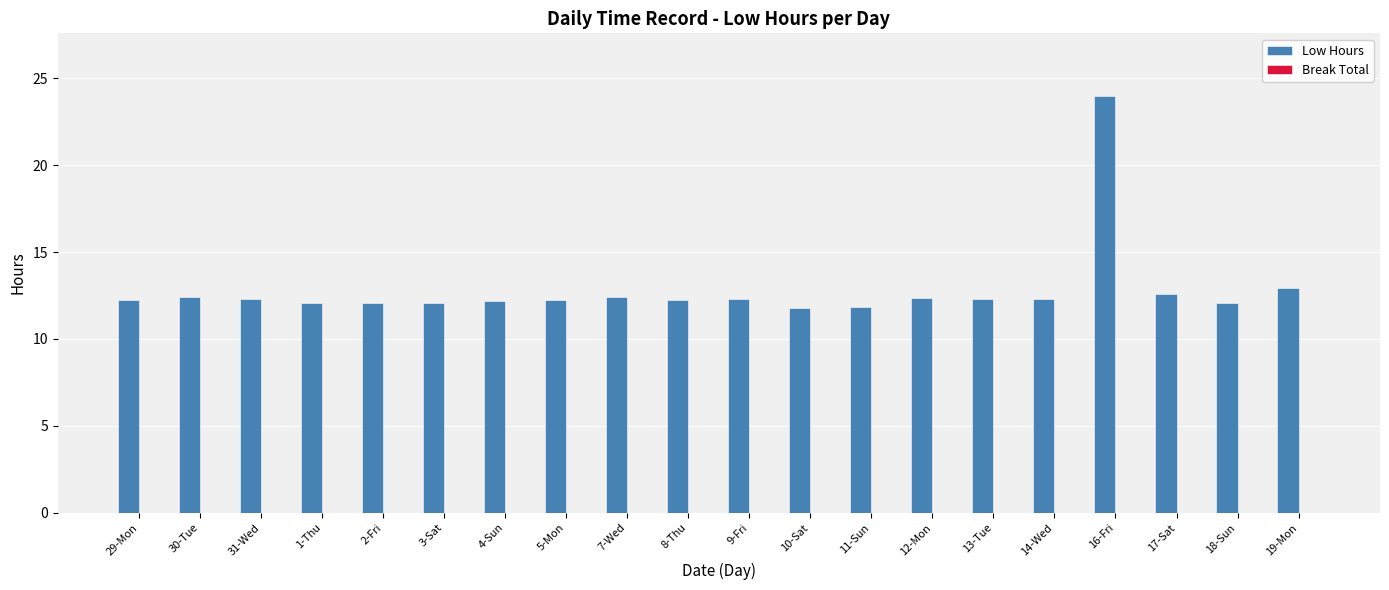

Does the chart contain stacked bars?

No